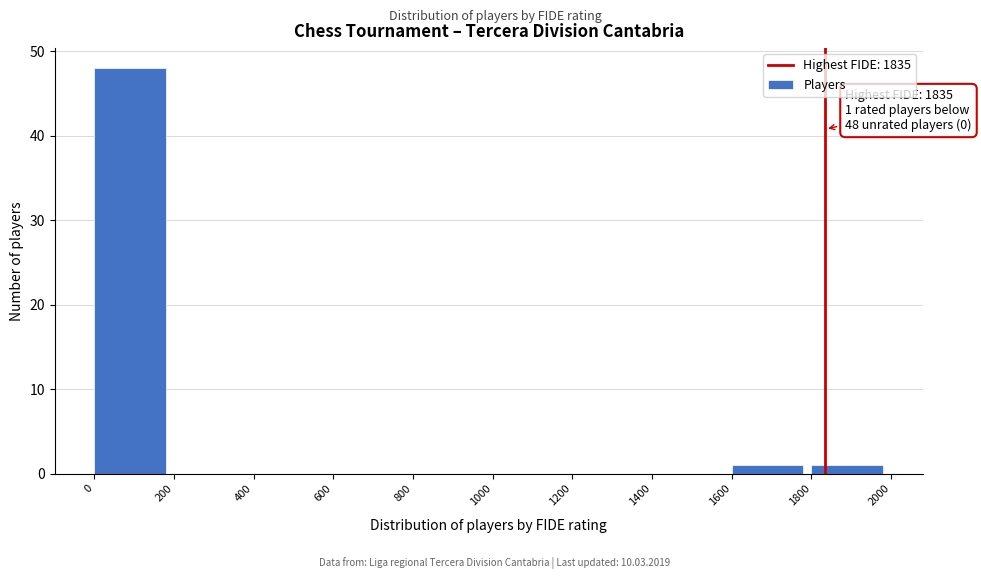

Which range on the x-axis has the tallest bar?

0 to 200